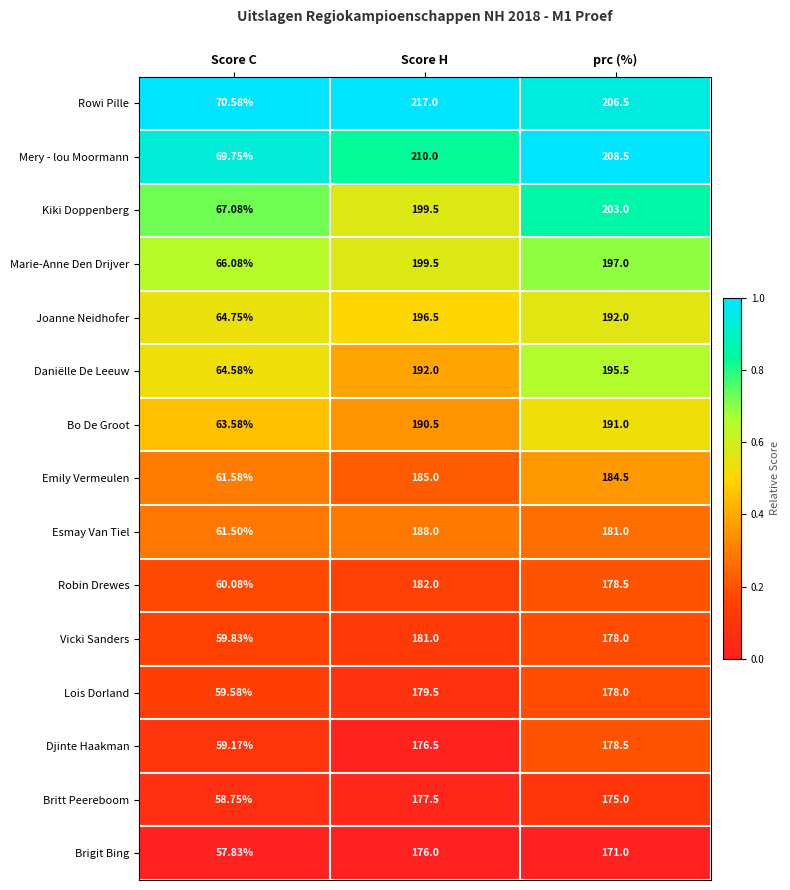

Rank the categories by Emily Vermeulen value from lowest to highest.

Score C, prc (%), Score H